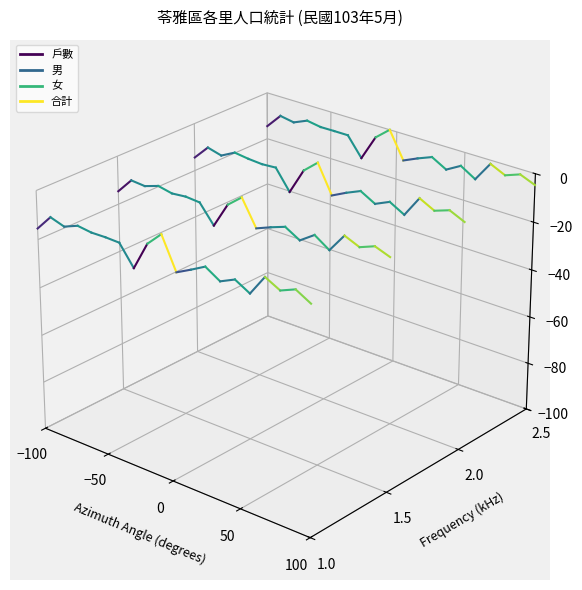

Is the value of 合計 at −50 greater than the value of 男 at −100?

Yes